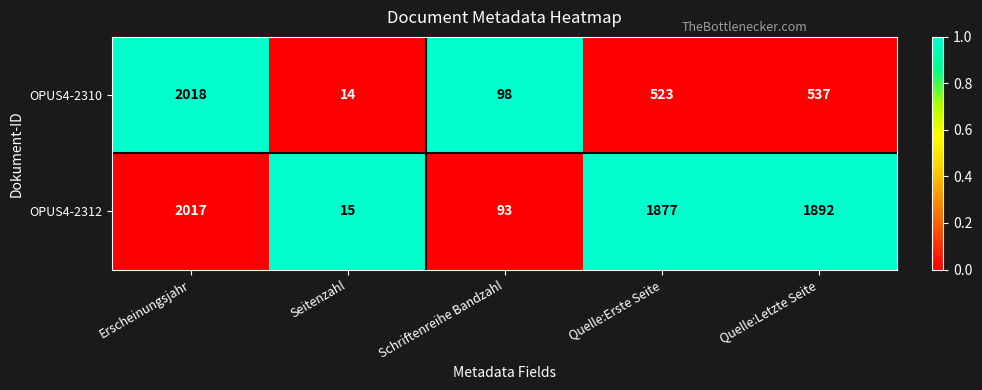

Reading left to right, what are all the values shown in this chart?

OPUS4-2310: 2018	14	98	523	537
OPUS4-2312: 2017	15	93	1877	1892